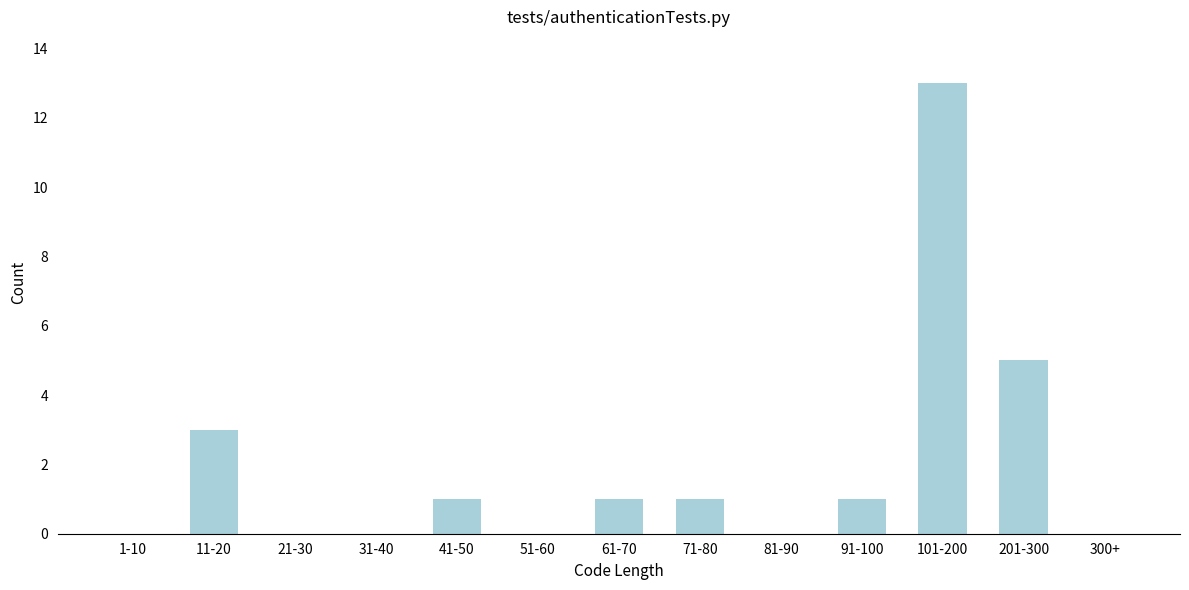

Reading left to right, what are all the values shown in this chart?

1-10=0	11-20=3	21-30=0	31-40=0	41-50=1	51-60=0	61-70=1	71-80=1	81-90=0	91-100=1	101-200=13	201-300=5	300+=0